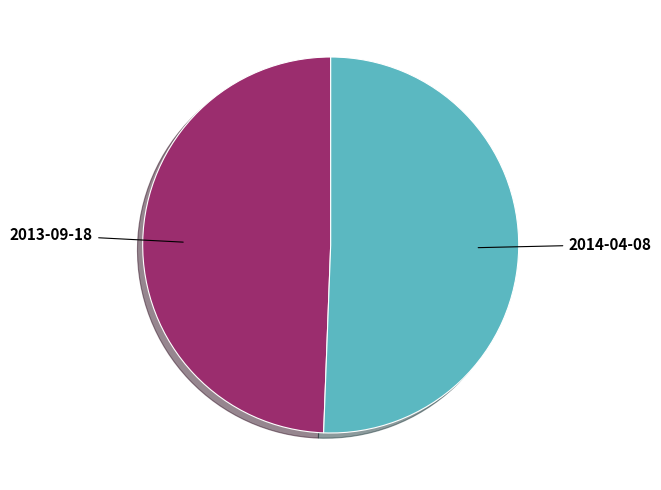

Is it true that 2014-04-08 is 65% of the pie?

False